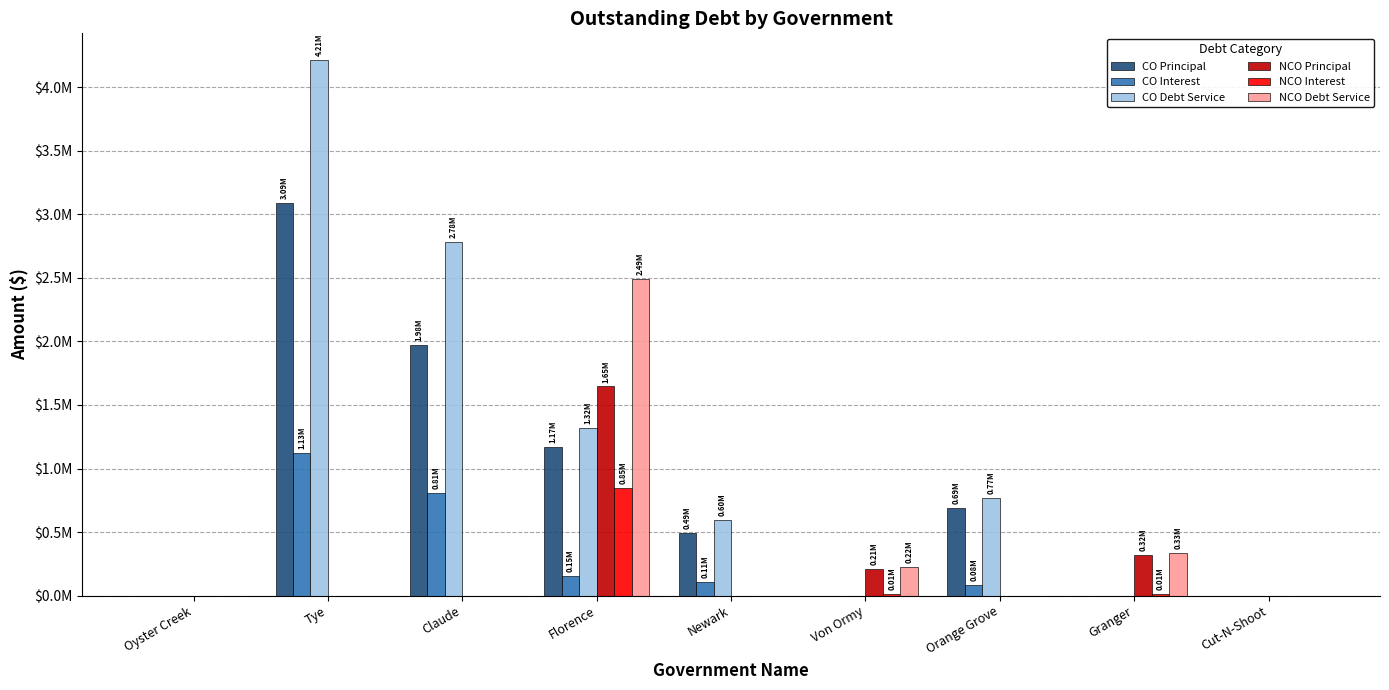

What is the label of the 7th bar from the right?

Claude